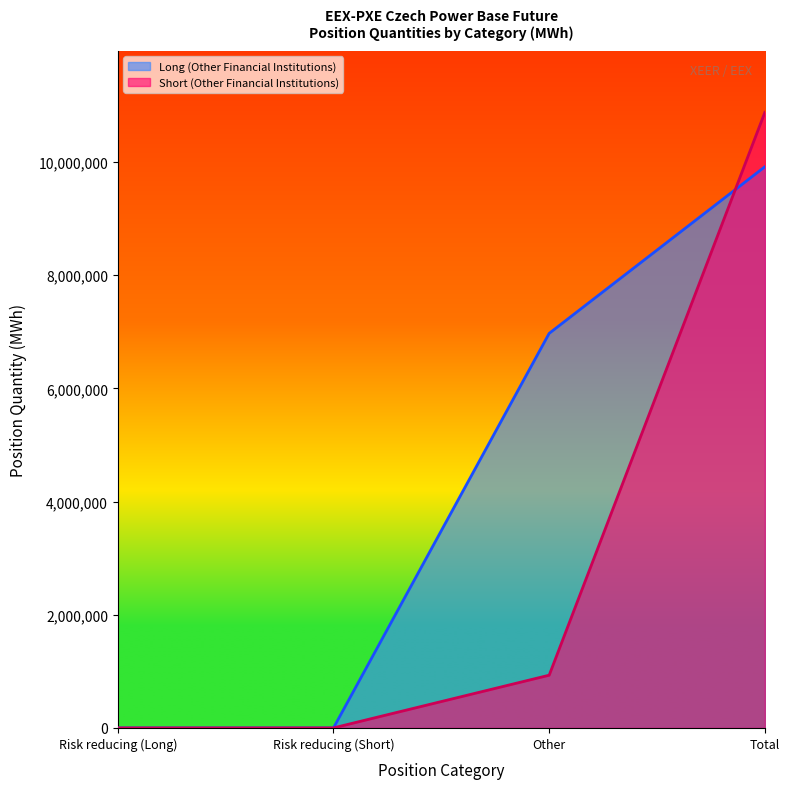

Between which two adjacent categories do Long (Other Financial Institutions) and Short (Other Financial Institutions) first intersect?

Other and Total